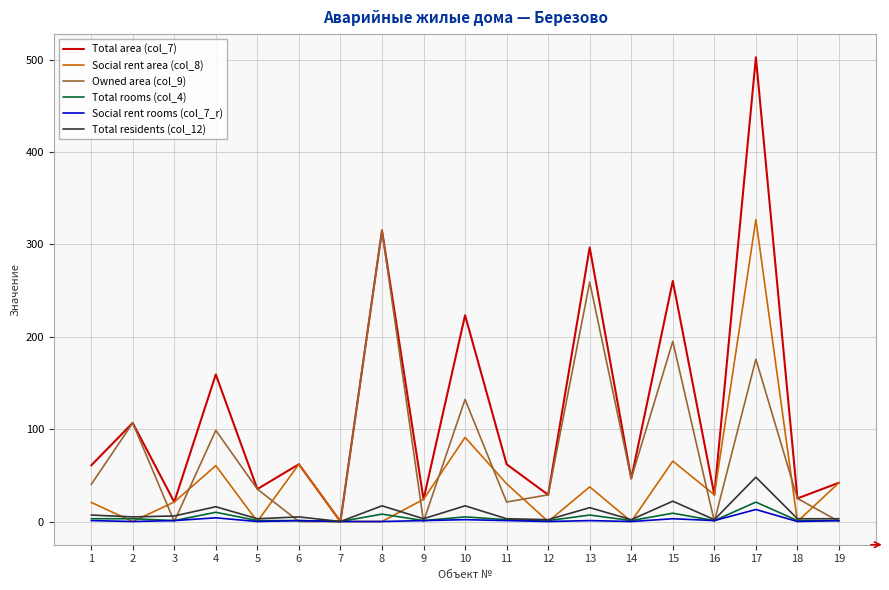

Which series has the largest total across all categories?

Total area (col_7)